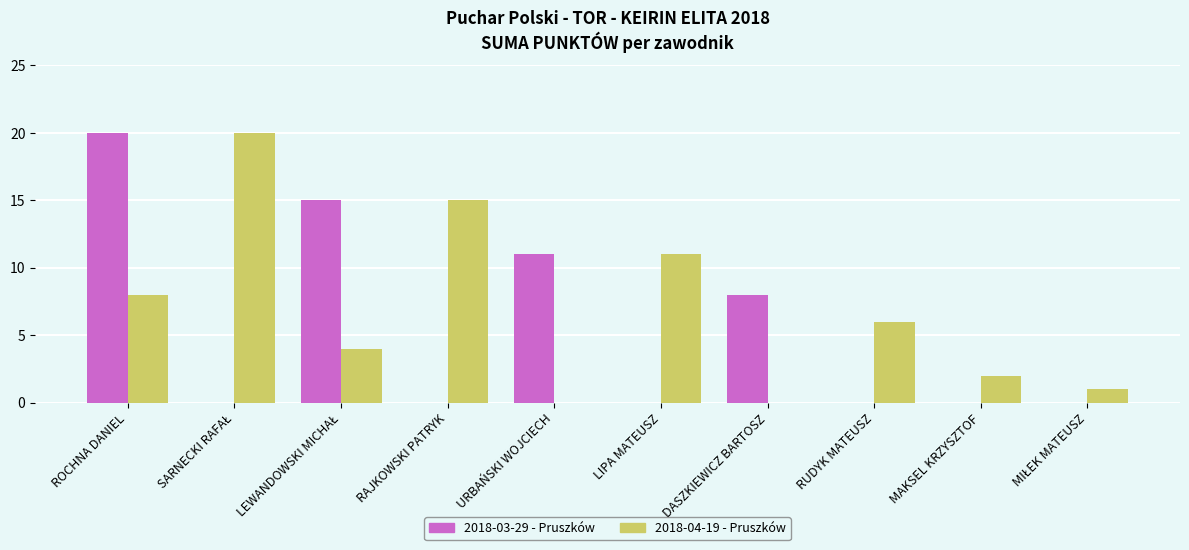

True or false: 2018-04-19 - Pruszków has a value of 15 at RAJKOWSKI PATRYK.

True